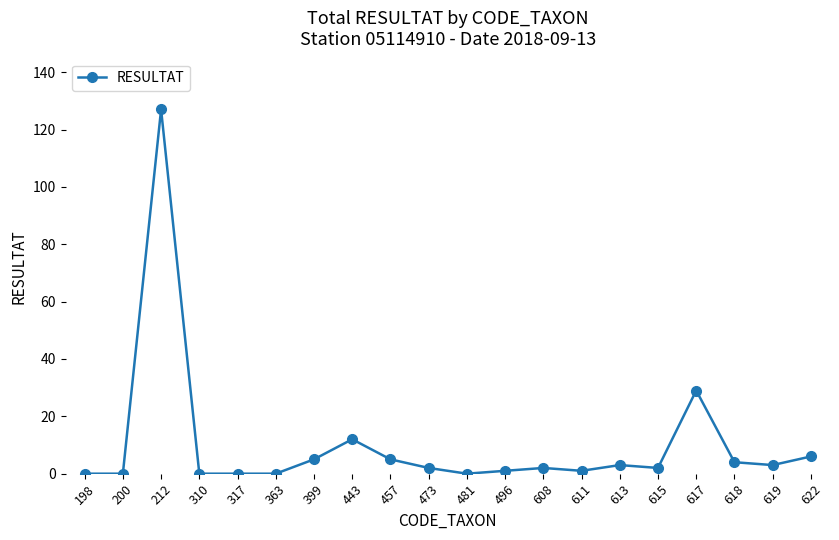

What is the change in value from 200 to 619?

+3